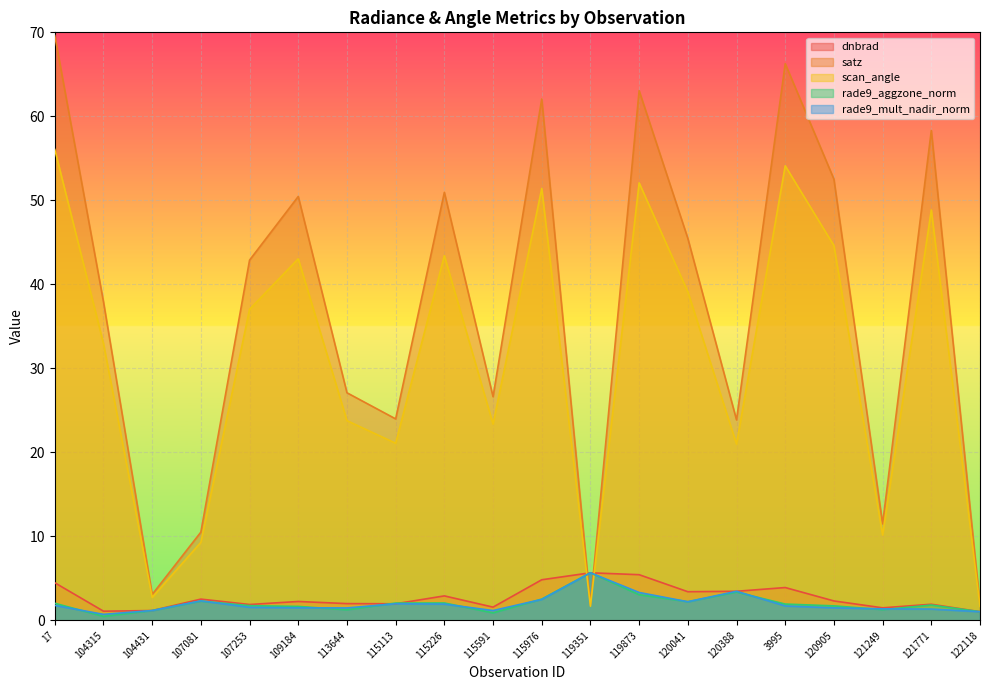

At which category is the sum across all series the highest?

17